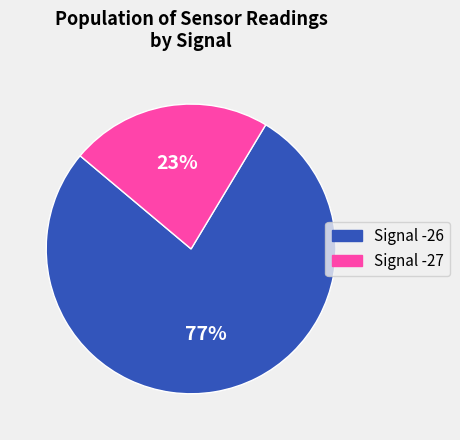

How many slices are in this pie chart?

2